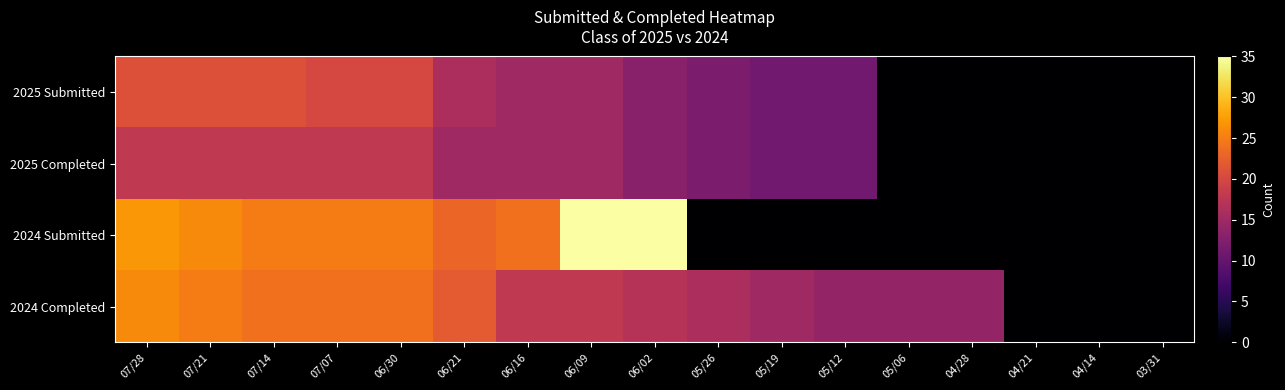

Reading right to left, transcribe all the data shown in this chart.

2025 Submitted: 03/31=0	04/14=0	04/21=0	04/28=0	05/06=0	05/12=11	05/19=11	05/26=12	06/02=13	06/09=15	06/16=15	06/21=16	06/30=20	07/07=20	07/14=21	07/21=21	07/28=21
2025 Completed: 03/31=0	04/14=0	04/21=0	04/28=0	05/06=0	05/12=11	05/19=11	05/26=12	06/02=13	06/09=15	06/16=15	06/21=15	06/30=18	07/07=18	07/14=18	07/21=18	07/28=18
2024 Submitted: 03/31=0	04/14=0	04/21=0	04/28=0	05/06=0	05/12=0	05/19=0	05/26=0	06/02=35	06/09=35	06/16=24	06/21=23	06/30=25	07/07=25	07/14=25	07/21=26	07/28=27
2024 Completed: 03/31=0	04/14=0	04/21=0	04/28=14	05/06=14	05/12=14	05/19=15	05/26=16	06/02=17	06/09=18	06/16=18	06/21=22	06/30=24	07/07=24	07/14=24	07/21=25	07/28=26